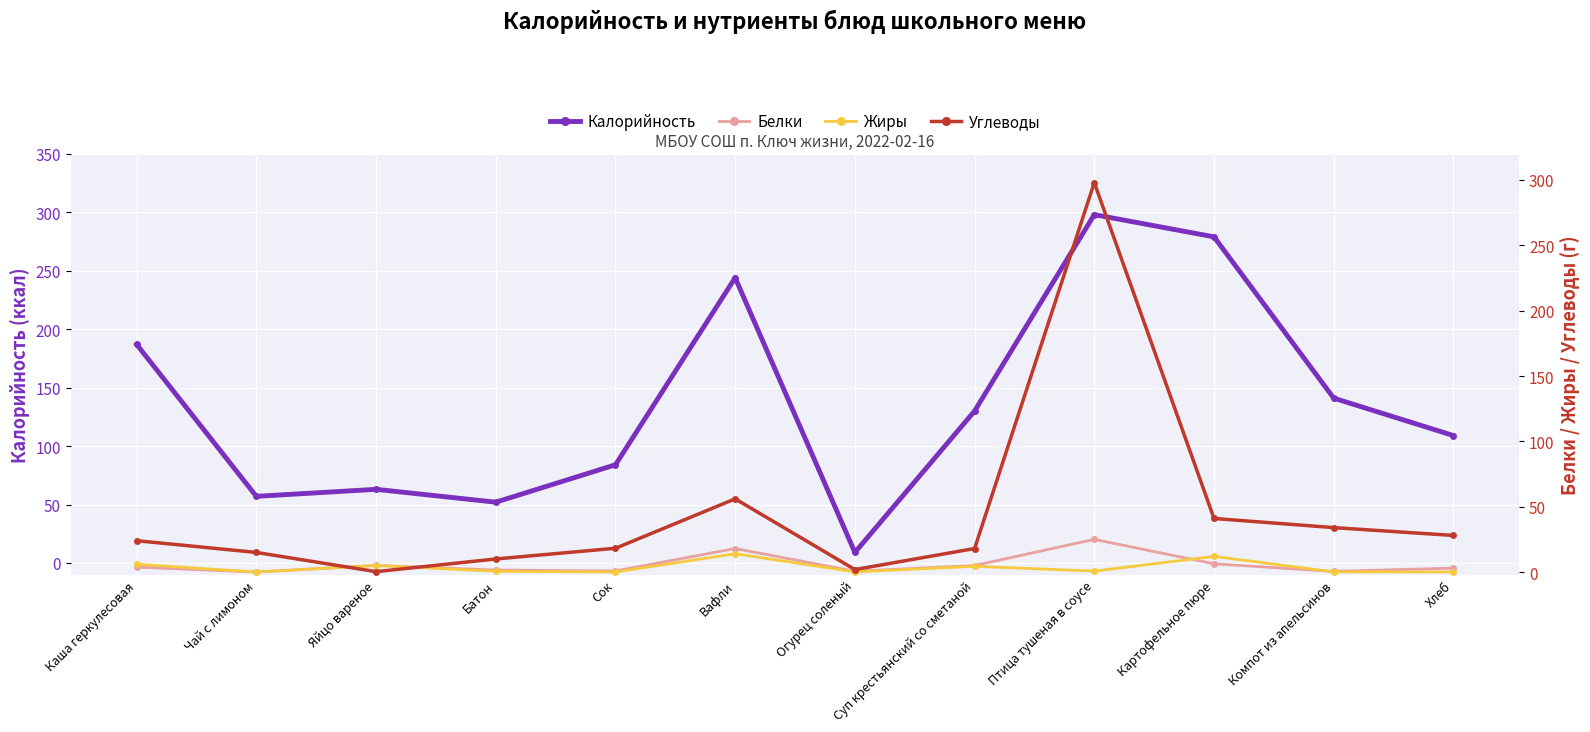

Reading right to left, list all the values displayed in this chart.

Калорийность: Хлеб=109.0	Компот из апельсинов=141.0	Картофельное пюре=279.0	Птица тушеная в соусе=298.0	Суп крестьянский со сметаной=130.0	Огурец соленый=9.0	Вафли=244.0	Сок=84.0	Батон=52.0	Яйцо вареное=63.0	Чай с лимоном=57.0	Каша геркулесовая=187.0
Белки: Хлеб=3.0	Компот из апельсинов=0.5	Картофельное пюре=6.3	Птица тушеная в соусе=25.0	Суп крестьянский со сметаной=5.0	Огурец соленый=0.6	Вафли=18.0	Сок=0.8	Батон=1.5	Яйцо вареное=5.1	Чай с лимоном=0.0	Каша геркулесовая=3.8
Жиры: Хлеб=0.1	Компот из апельсинов=0.1	Картофельное пюре=12.0	Птица тушеная в соусе=0.7	Суп крестьянский со сметаной=4.4	Огурец соленый=0.1	Вафли=14.0	Сок=0.0	Батон=0.6	Яйцо вареное=5.0	Чай с лимоном=0.0	Каша геркулесовая=6.0
Углеводы: Хлеб=28.0	Компот из апельсинов=34.0	Картофельное пюре=41.0	Птица тушеная в соусе=298.0	Суп крестьянский со сметаной=18.0	Огурец соленый=1.9	Вафли=56.0	Сок=18.2	Батон=10.0	Яйцо вареное=0.3	Чай с лимоном=15.0	Каша геркулесовая=24.0